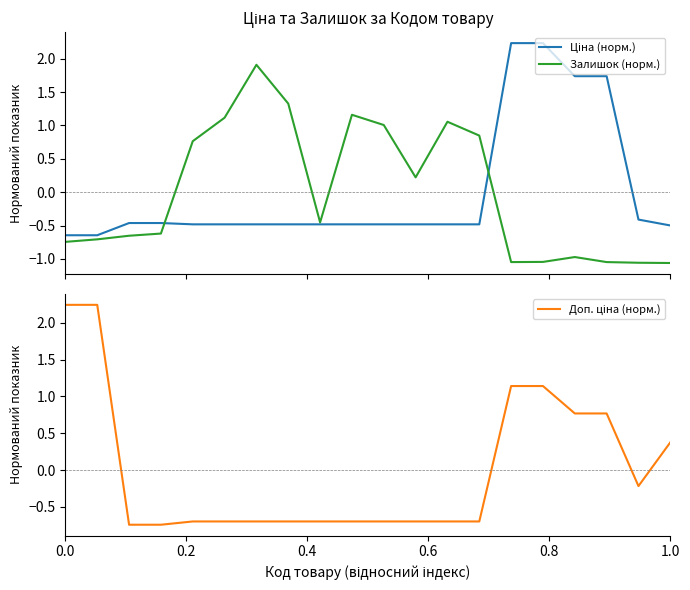

What is the maximum value shown in the chart?

2.2